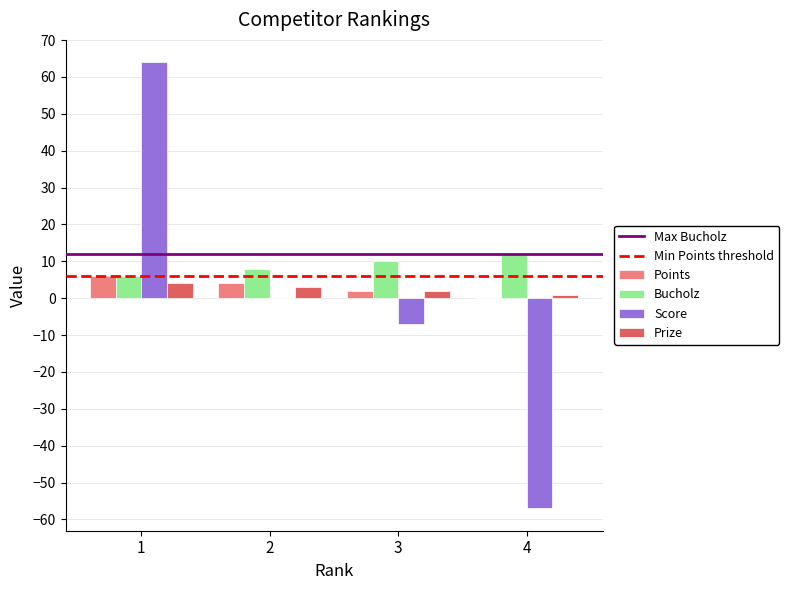

Reading left to right, what are all the values shown in this chart?

Points: 6	4	2	0
Bucholz: 6	8	10	12
Score: 64	0	-7	-57
Prize: 4	3	2	1